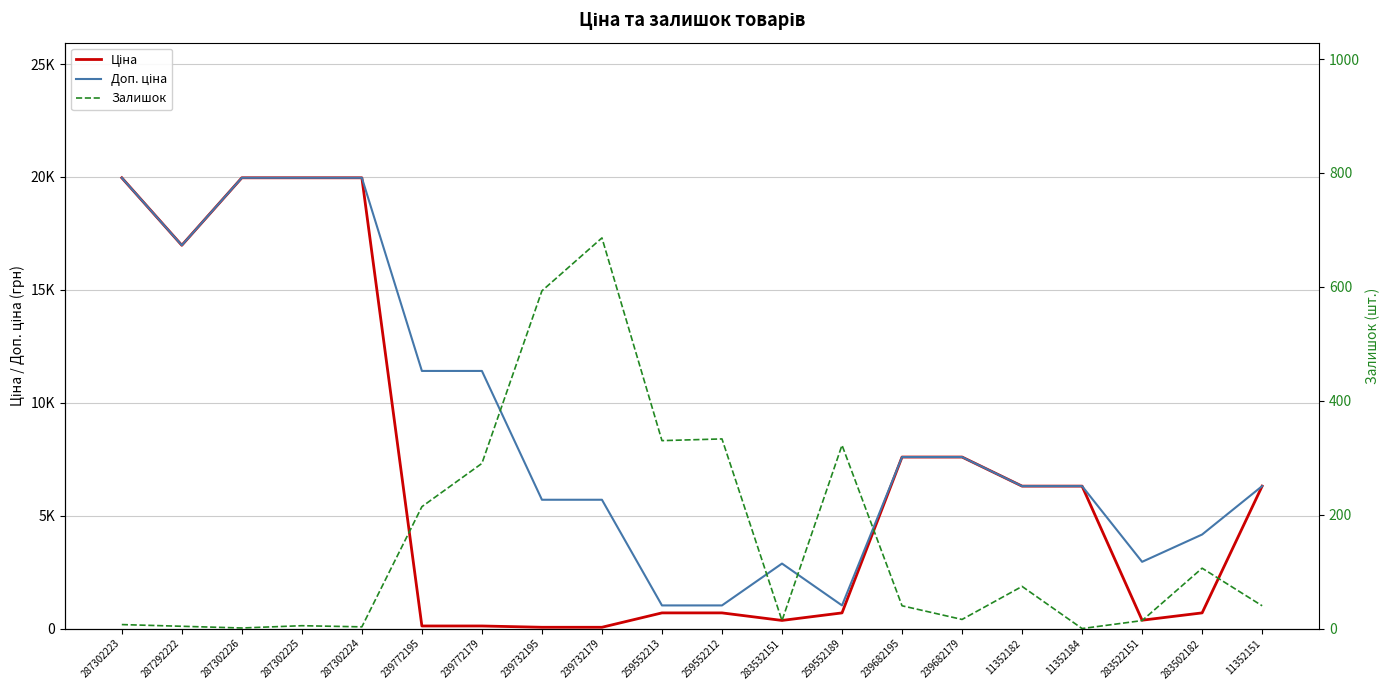

Reading left to right, what are all the values shown in this chart?

Ціна: 287302223=19964.2	287292222=16976.3	287302226=19964.2	287302225=19964.2	287302224=19964.2	239772195=114.1	239772179=114.1	239732195=57.0	239732179=57.0	259552213=693.7	259552212=693.7	283532151=359.9	259552189=693.7	239682195=7596.5	239682179=7596.5	11352182=6308.8	11352184=6308.8	283522151=369.5	283502182=694.3	11352151=6308.8
Доп. ціна: 287302223=19964.2	287292222=16976.3	287302226=19964.2	287302225=19964.2	287302224=19964.2	239772195=11410.0	239772179=11410.0	239732195=5705.0	239732179=5705.0	259552213=1024.6	259552212=1024.6	283532151=2878.8	259552189=1024.6	239682195=7596.5	239682179=7596.5	11352182=6308.8	11352184=6308.8	283522151=2955.8	283502182=4165.6	11352151=6308.8
Залишок: 287302223=7.0	287292222=4.0	287302226=1.0	287302225=5.0	287302224=3.0	239772195=214.0	239772179=290.0	239732195=593.0	239732179=686.0	259552213=330.0	259552212=333.0	283532151=14.0	259552189=322.0	239682195=40.0	239682179=16.0	11352182=74.0	11352184=0.0	283522151=14.0	283502182=106.0	11352151=40.0